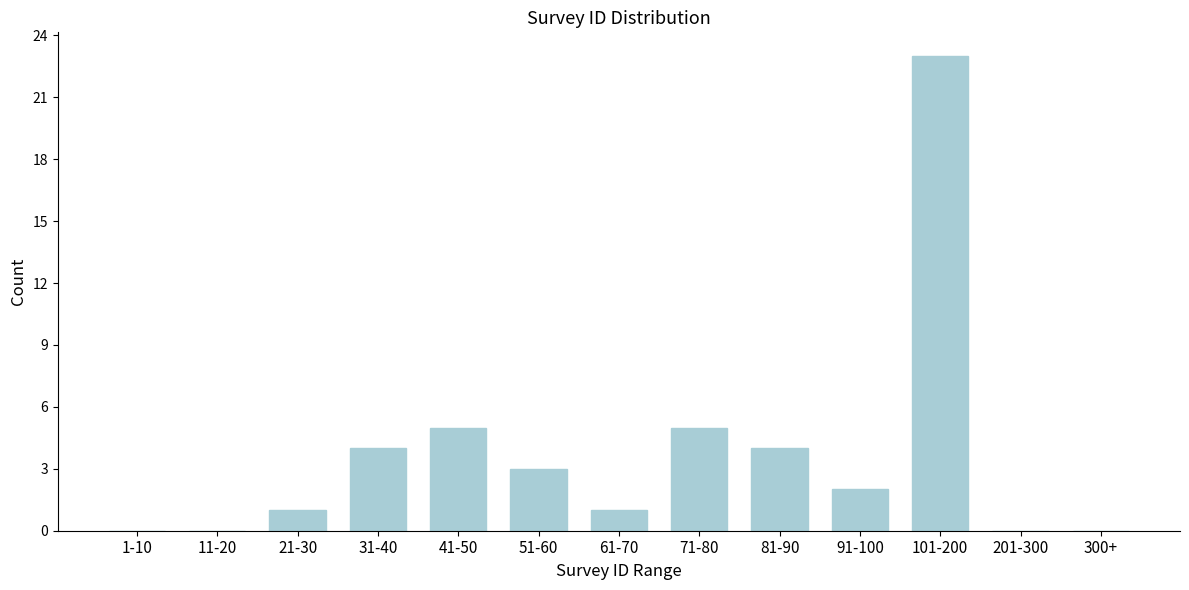

Reading left to right, transcribe all the data shown in this chart.

1-10=0	11-20=0	21-30=1	31-40=4	41-50=5	51-60=3	61-70=1	71-80=5	81-90=4	91-100=2	101-200=23	201-300=0	300+=0